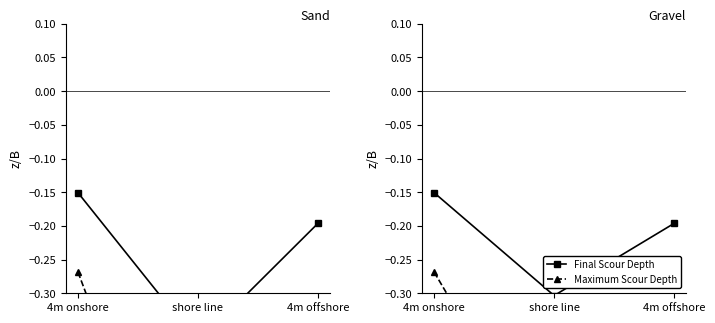

Rank the categories by Maximum Scour Depth value from highest to lowest.

4m onshore, 4m offshore, shore line